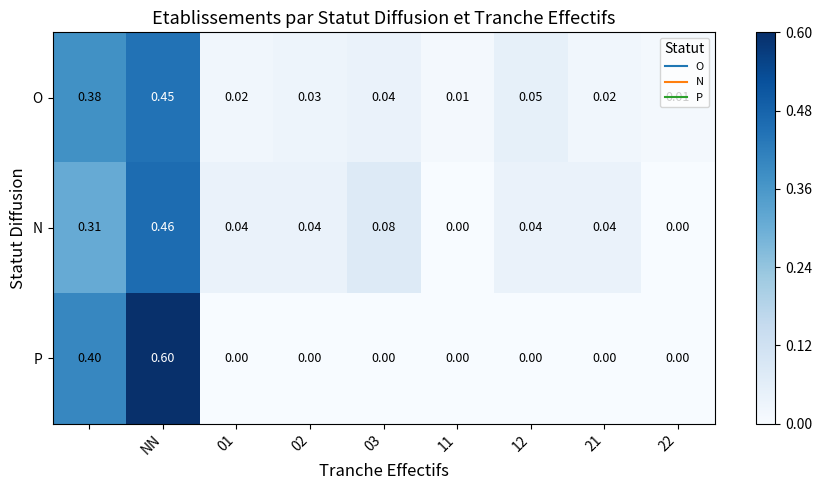

Which series has the largest range (max minus min)?

P